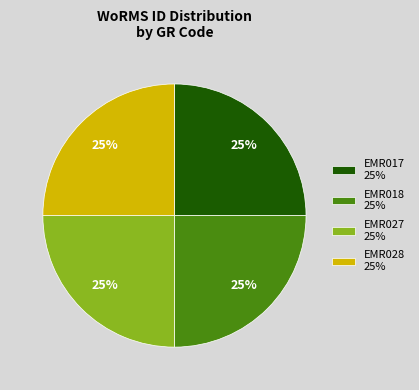

Is it true that EMR017 25% is 14% of the pie?

False